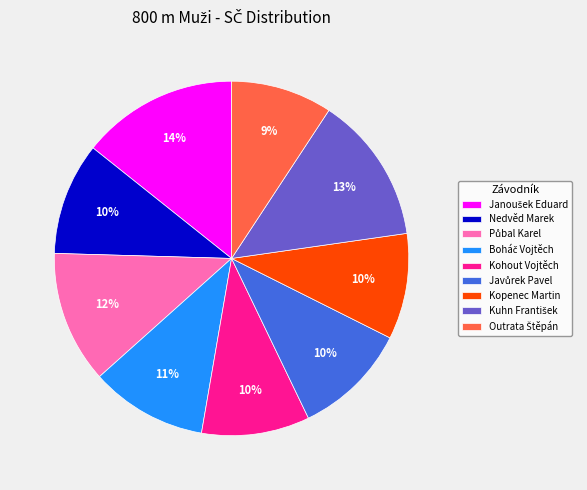

The Kopenec Martin slice represents 3% of the pie. True or false?

False